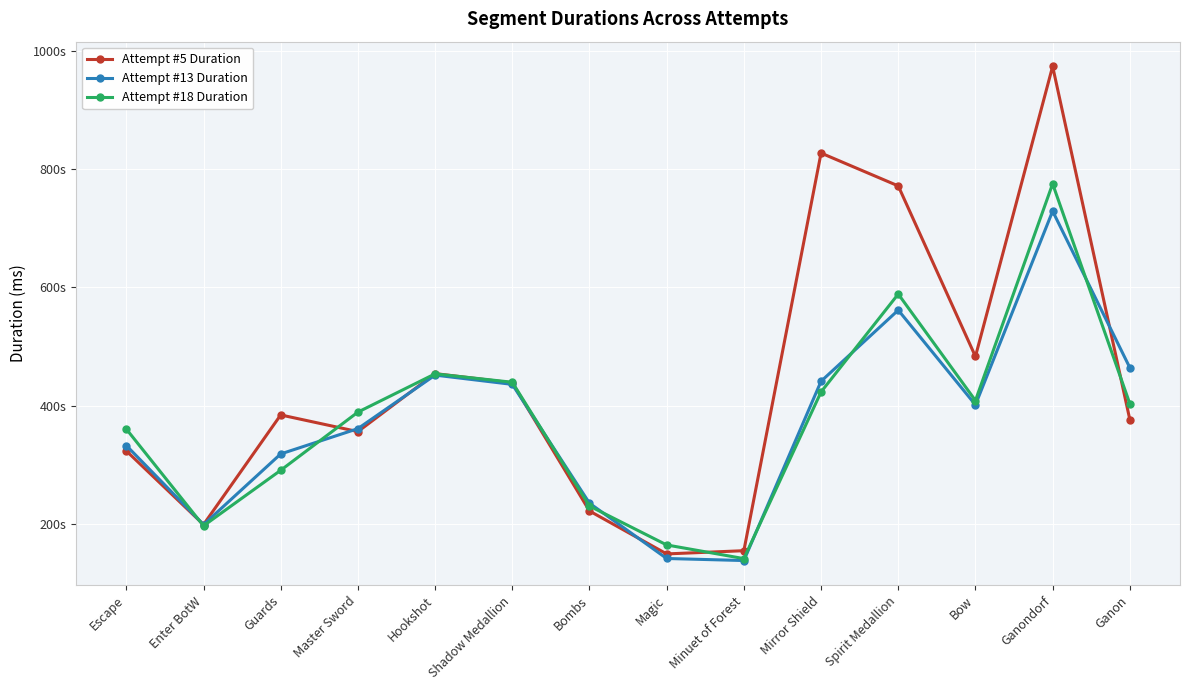

True or false: Attempt #18 Duration has a value of 271453 at Master Sword.

False